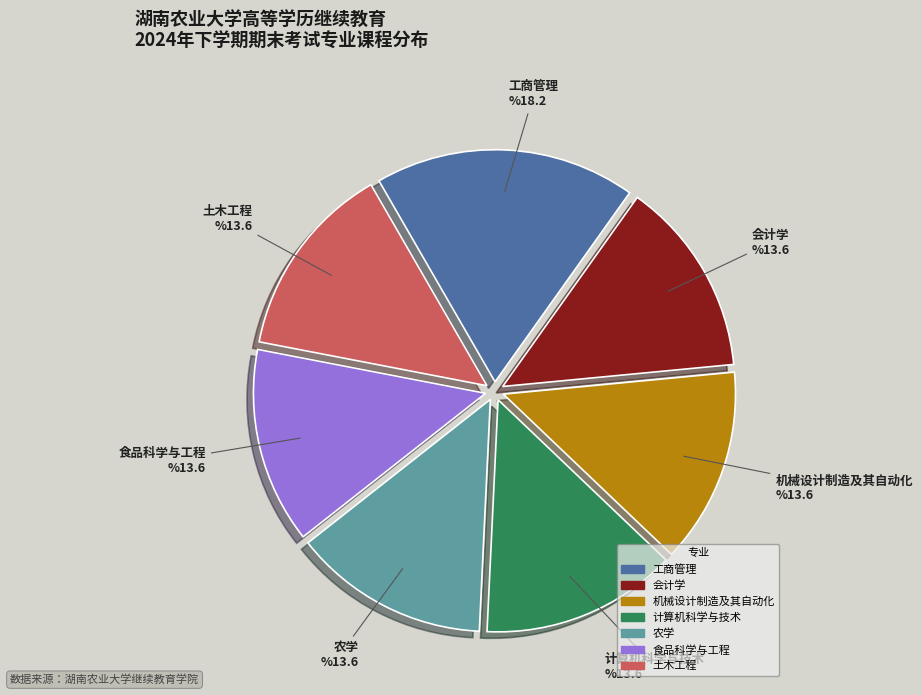

How many segments does this pie chart have?

7